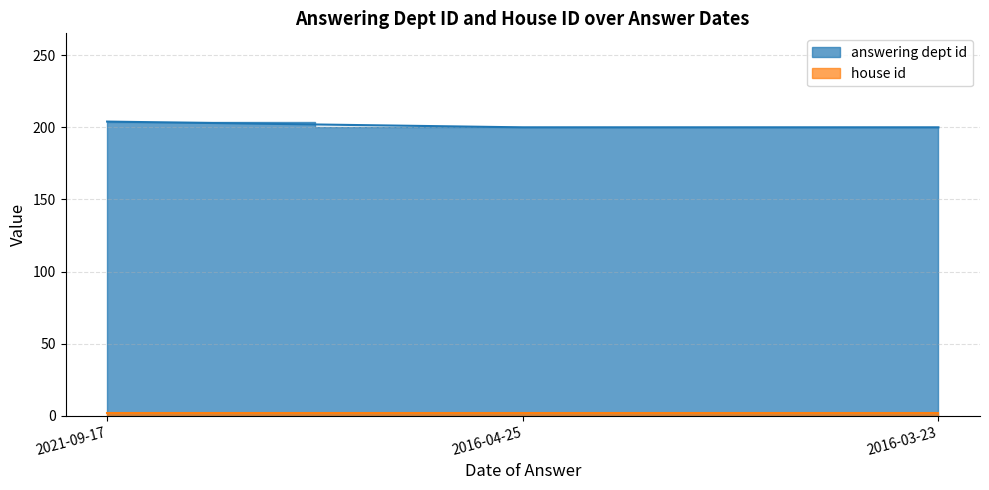

Reading right to left, what are all the values shown in this chart?

2016-03-23=200	2016-04-25=200	2021-09-17=204